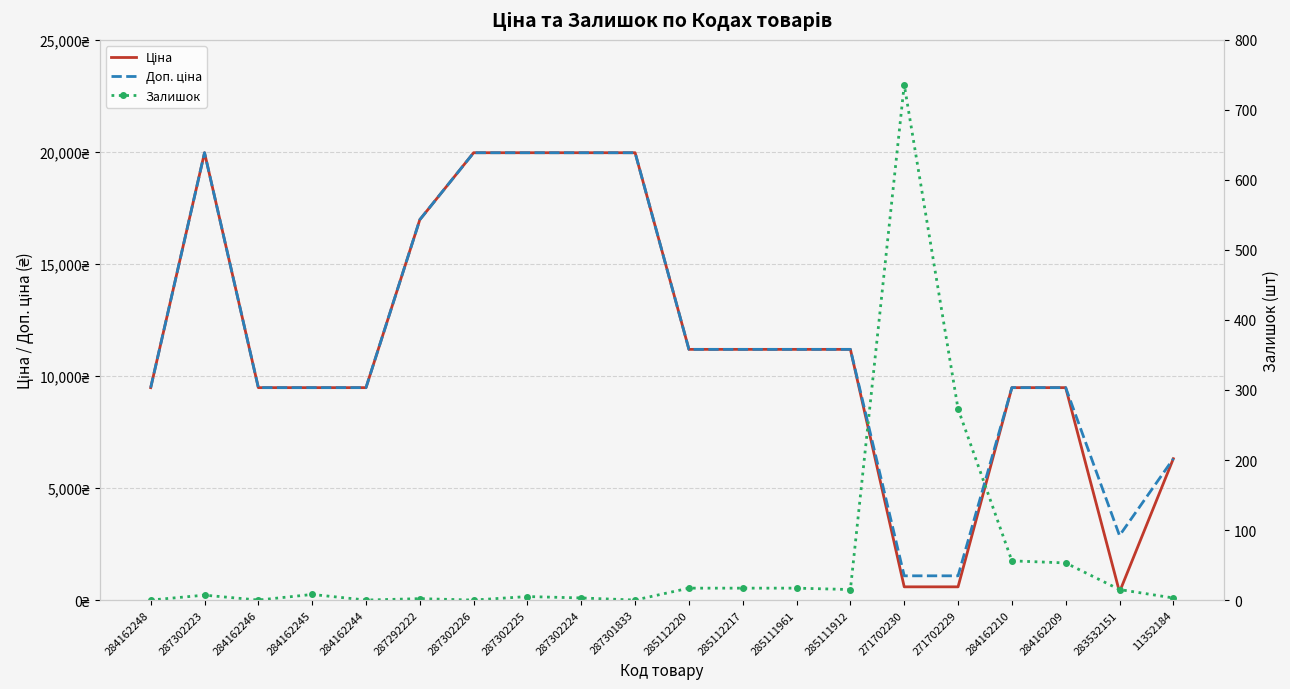

What is the spread (max minus min) of values at 287302223?

19957.2